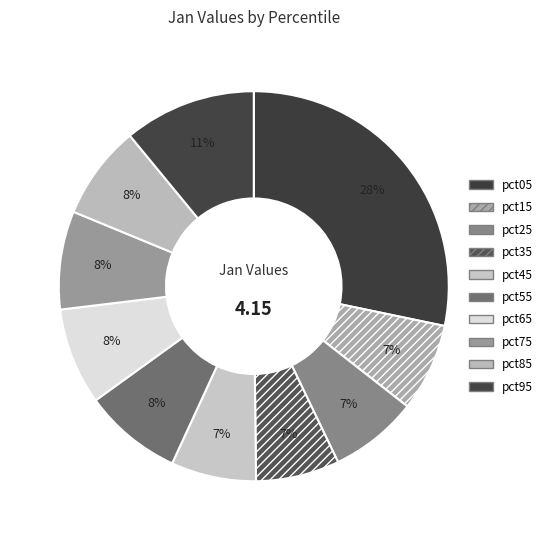

Count the number of slices in the pie.

10